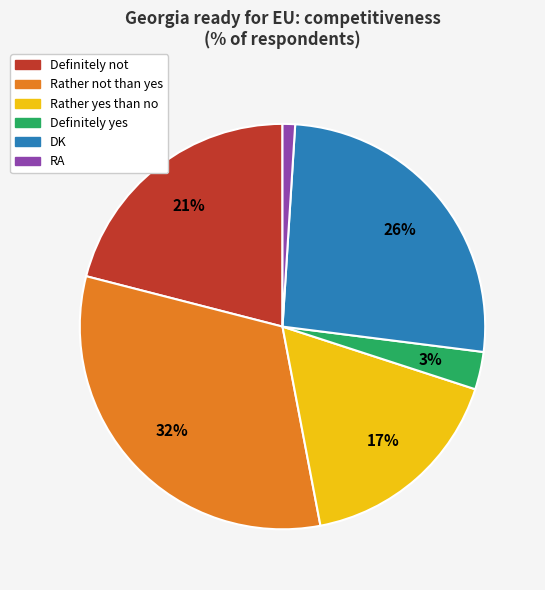

Is there a majority slice in this chart?

No